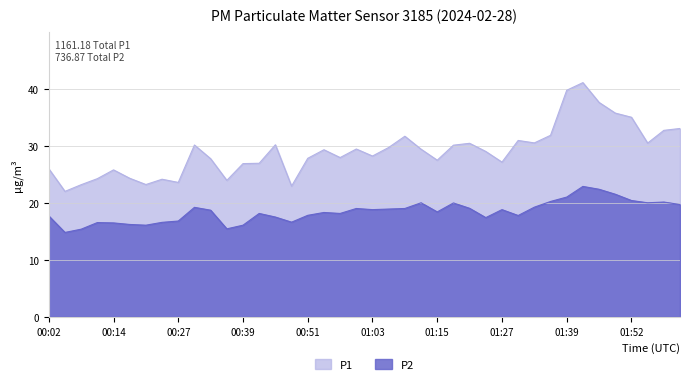

In P2, how many points are lower than both neighbors (excluding endpoints)?

10